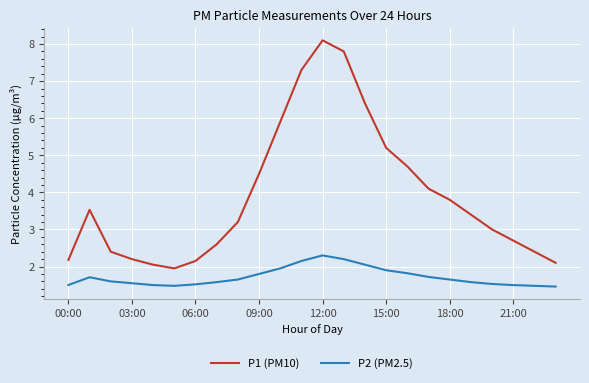

Does the chart display data point markers on the line(s)?

No